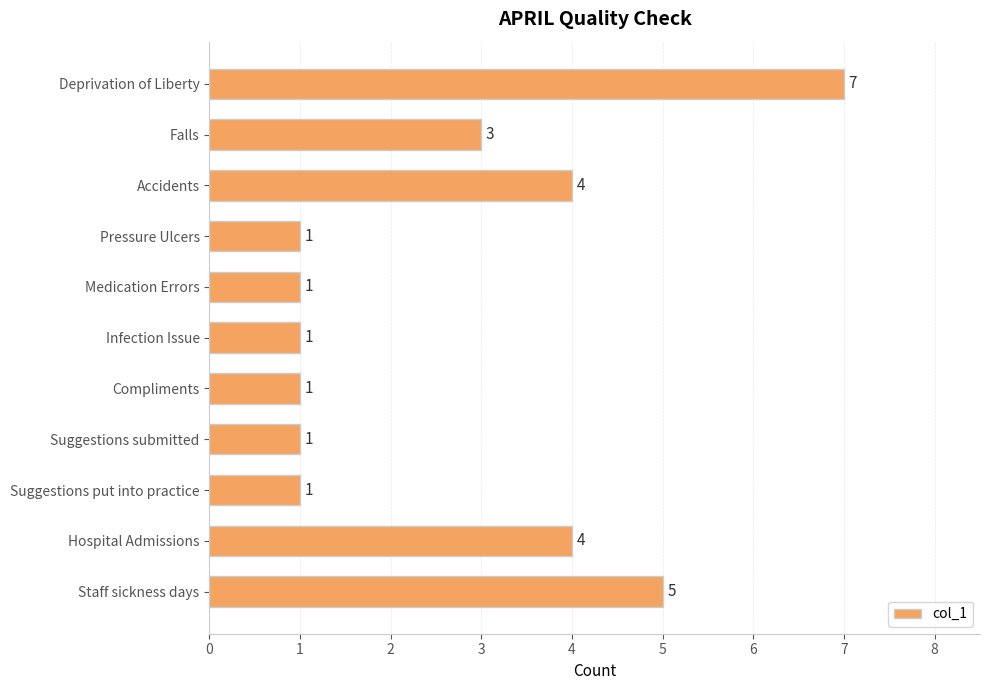

What position from the top is Compliments?

7